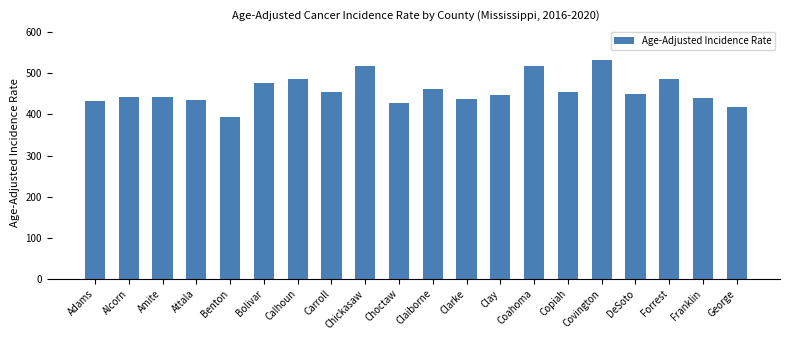

Is it true that the value at Covington is 864.0?

False